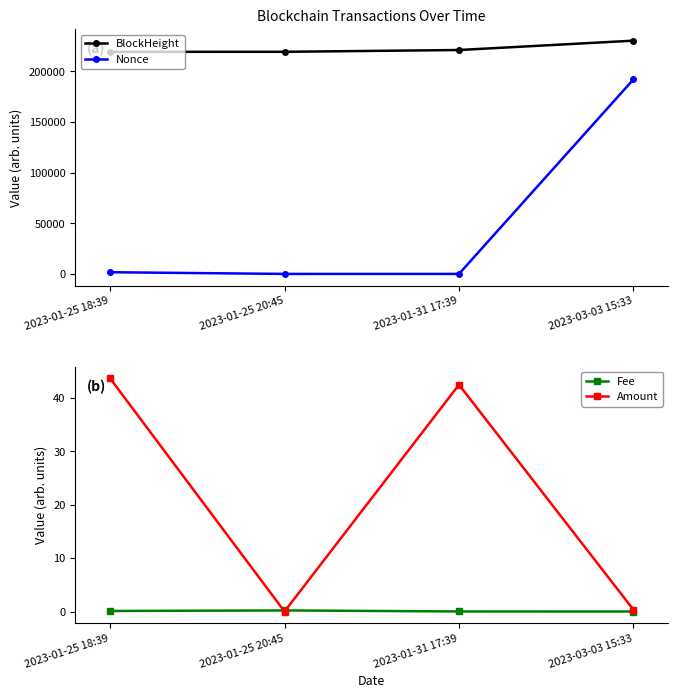

What is the sum of the Amount values at 2023-01-25 20:45 and 2023-03-03 15:33?

0.3